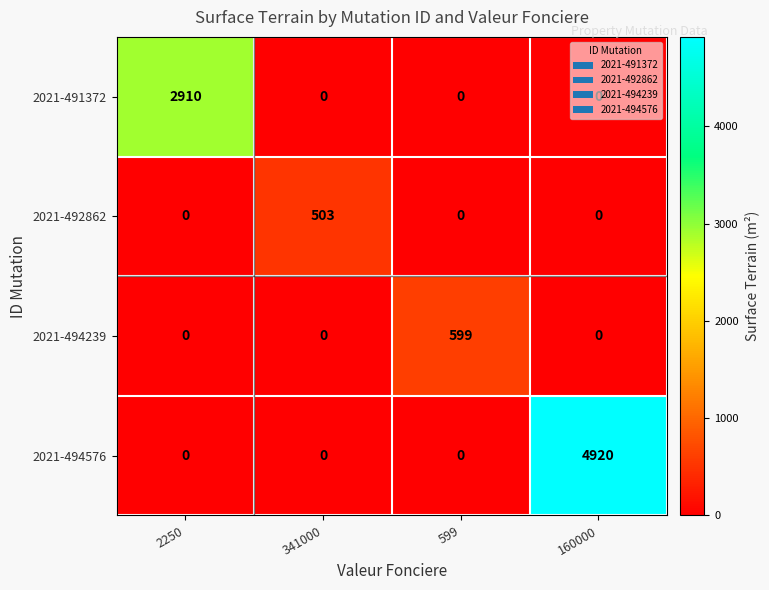

At which category is the sum across all series the highest?

160000